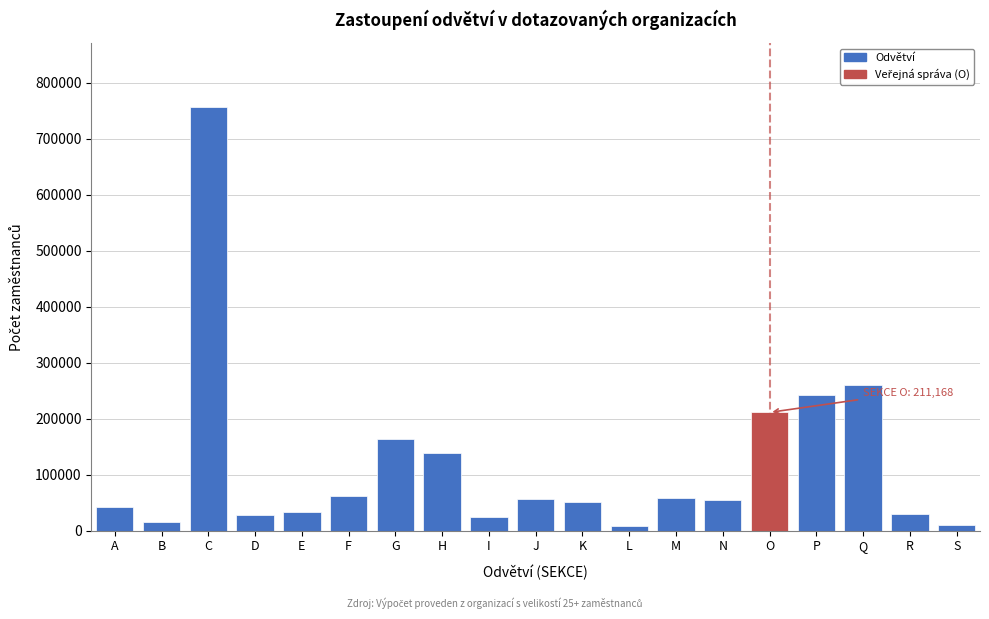

What is the greatest value displayed?

757319